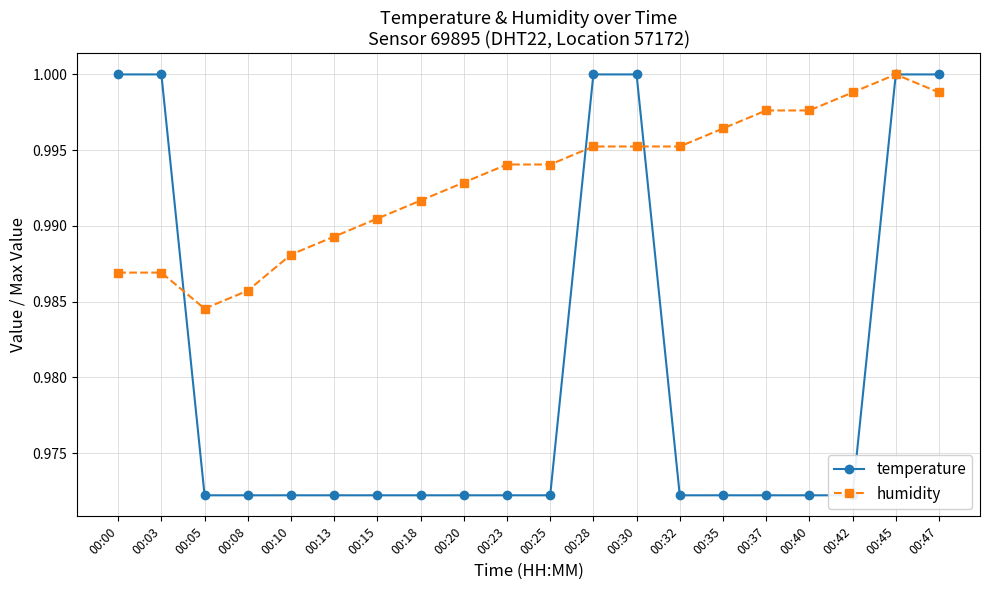

True or false: temperature and humidity intersect in this chart.

True